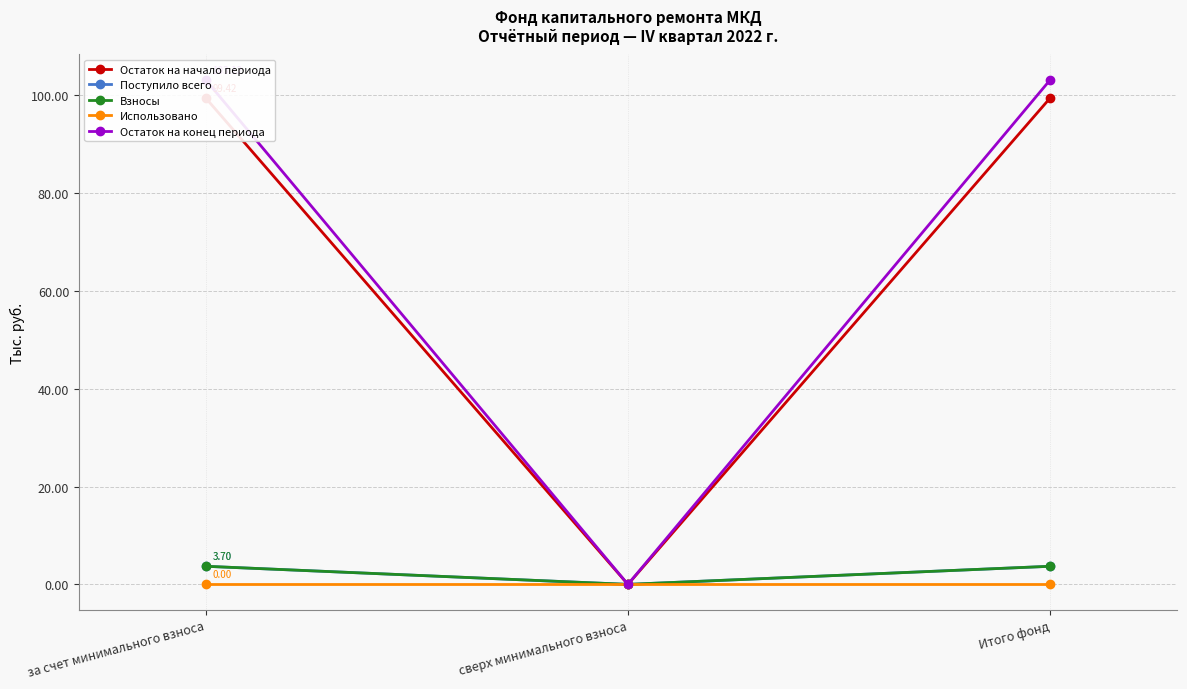

Which has a higher value, сверх минимального взноса or за счет минимального взноса?

за счет минимального взноса